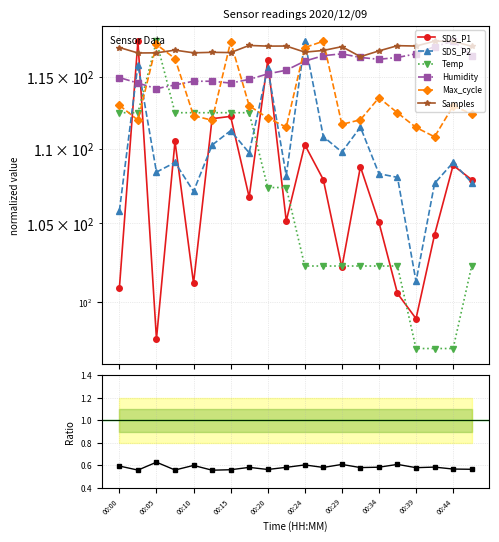

The value of Humidity at 00:22 is 69.7. True or false?

False